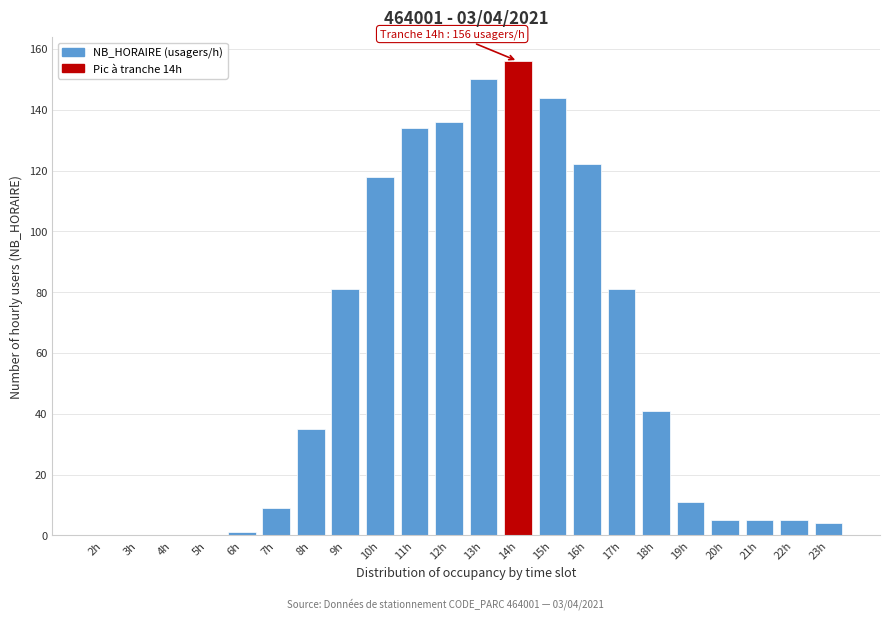

Reading left to right, extract all data points from this chart.

2h=0	3h=0	4h=0	5h=0	6h=1	7h=9	8h=35	9h=81	10h=118	11h=134	12h=136	13h=150	14h=156	15h=144	16h=122	17h=81	18h=41	19h=11	20h=5	21h=5	22h=5	23h=4